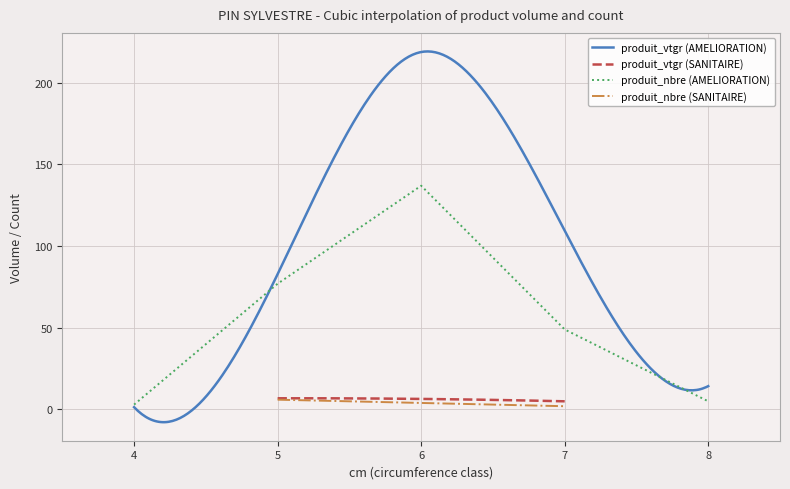

Does the chart display data point markers on the line(s)?

No